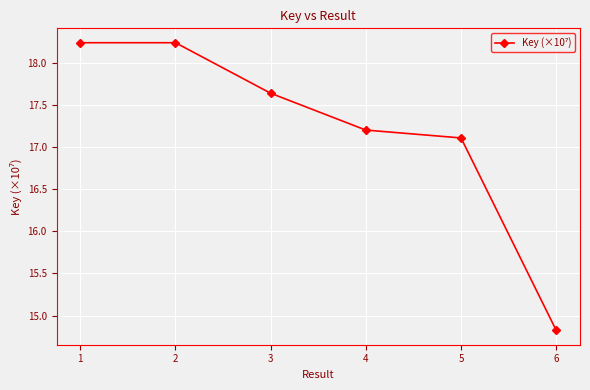

True or false: the data shows 20.6 at 6.

False